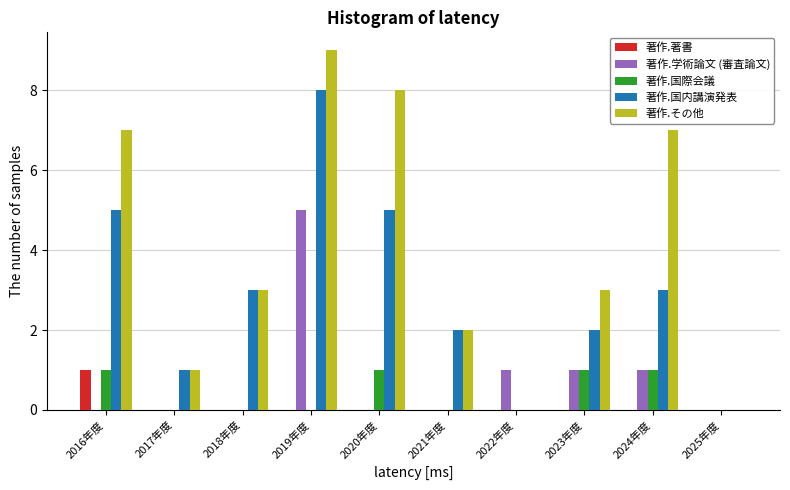

What is the sum of all 著作.国際会議 values?

4